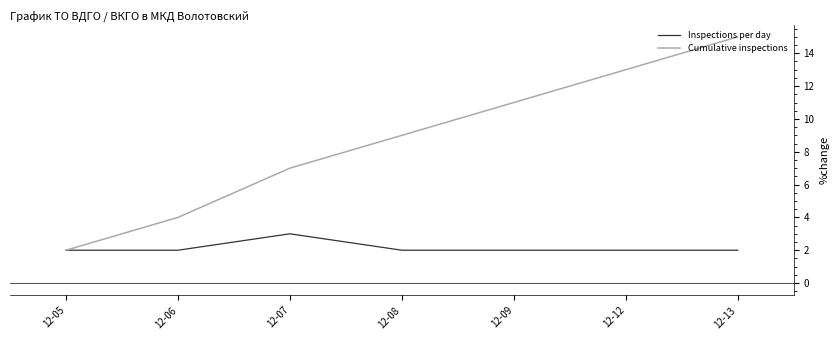

What is the approximate value of Cumulative inspections at 12-09?

11